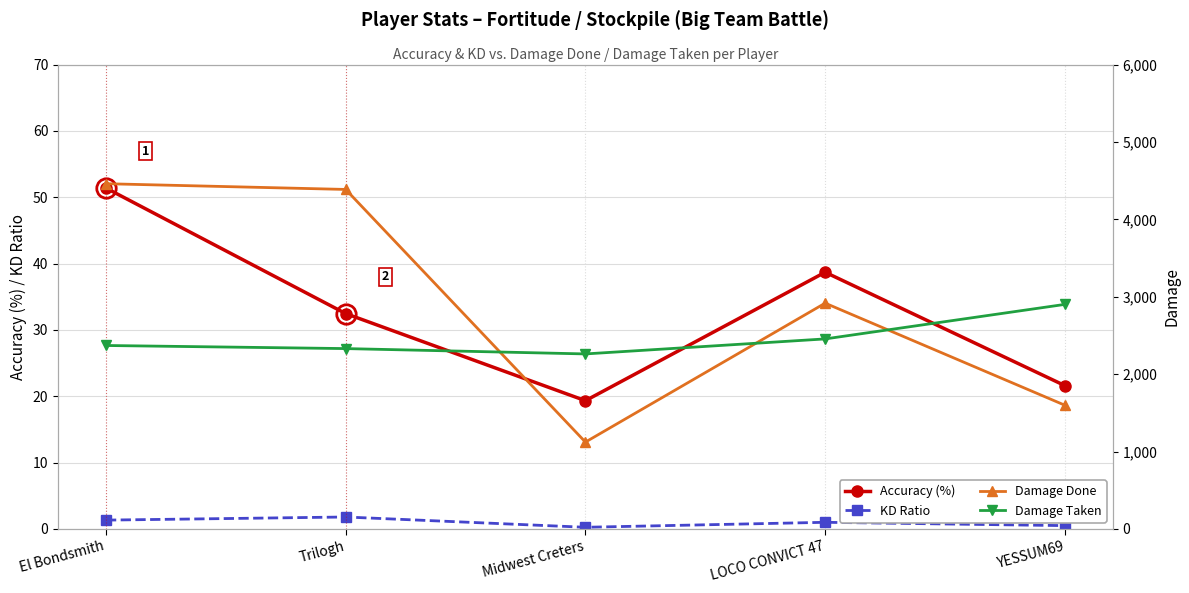

What is the sum of all Damage Taken values?

12317.0